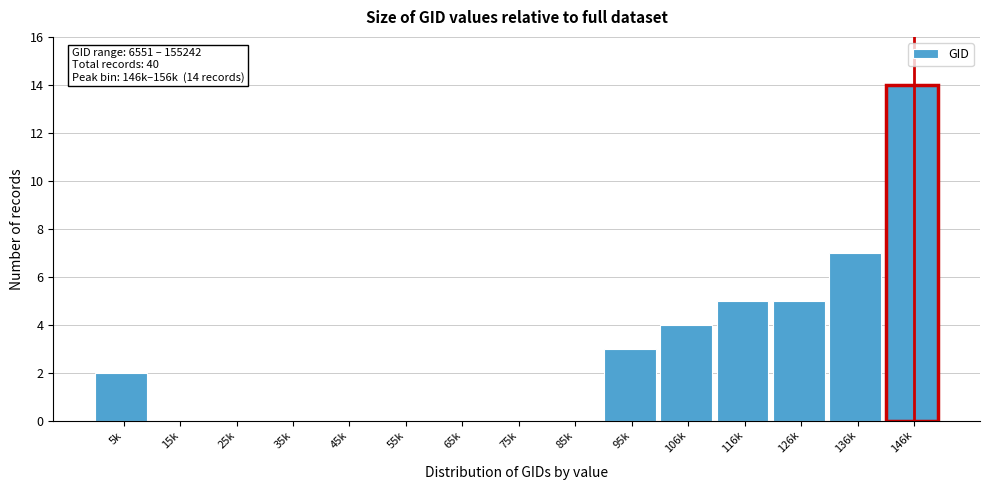

Reading left to right, what are all the values shown in this chart?

5k=2	15k=0	25k=0	35k=0	45k=0	55k=0	65k=0	75k=0	85k=0	95k=3	106k=4	116k=5	126k=5	136k=7	146k=14